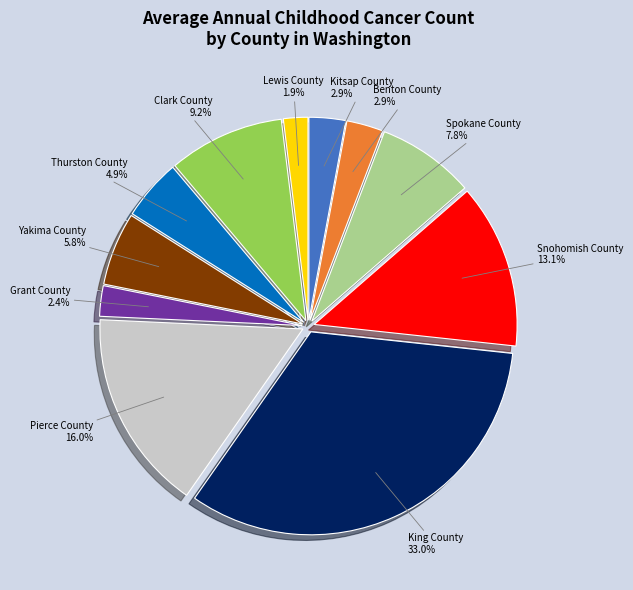

Is there any slice that represents more than half of the pie?

No